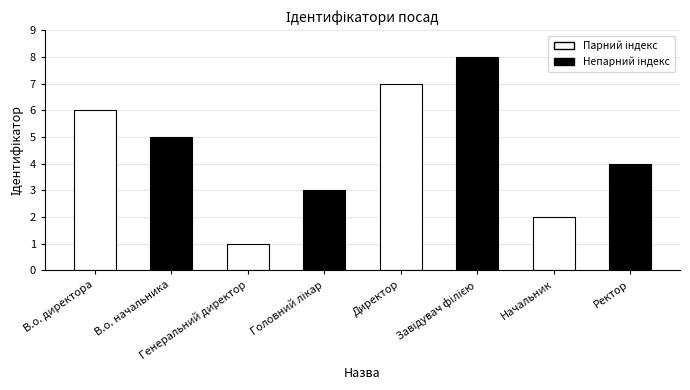

How many series are shown in this chart?

1